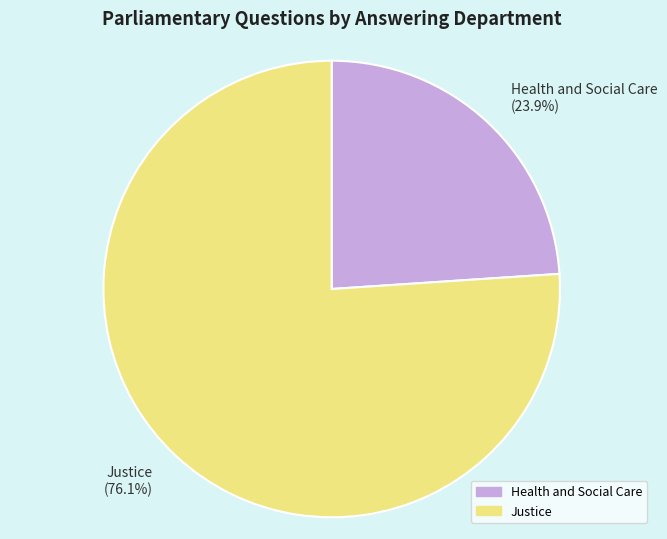

Is it true that Health and Social Care is 24% of the pie?

True